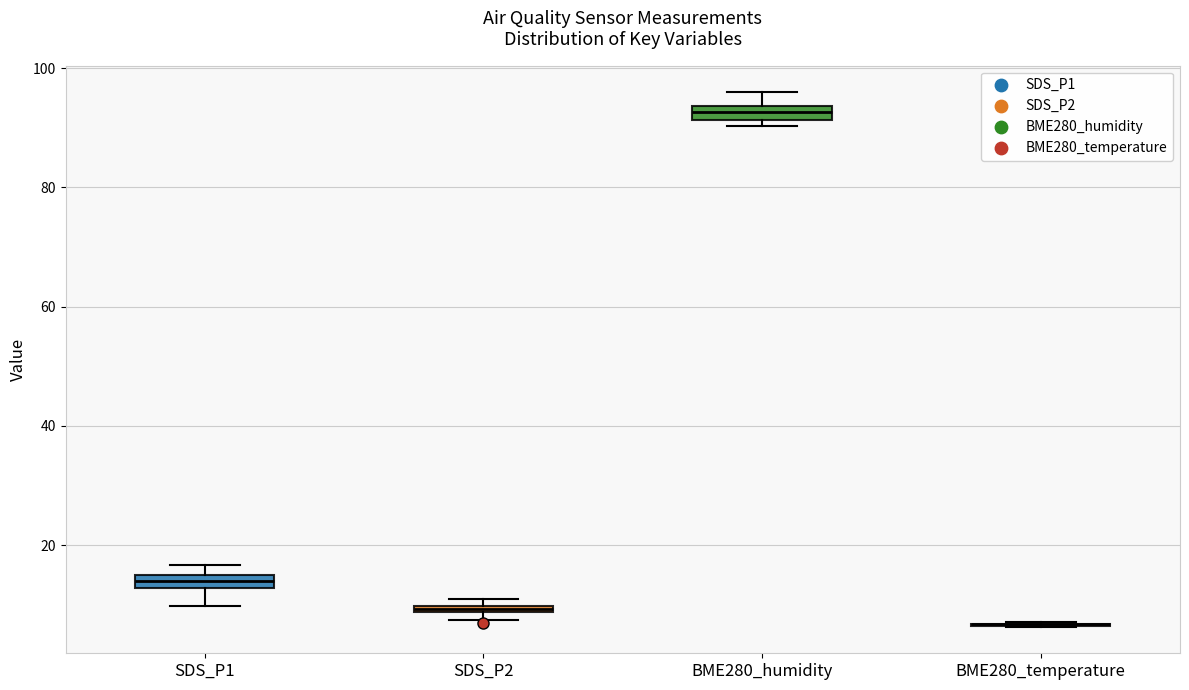

Where is the lower edge of the box for SDS_P2 on the y-axis? The values are not printed on the chart, so give them approximately, as read against the axis.

8